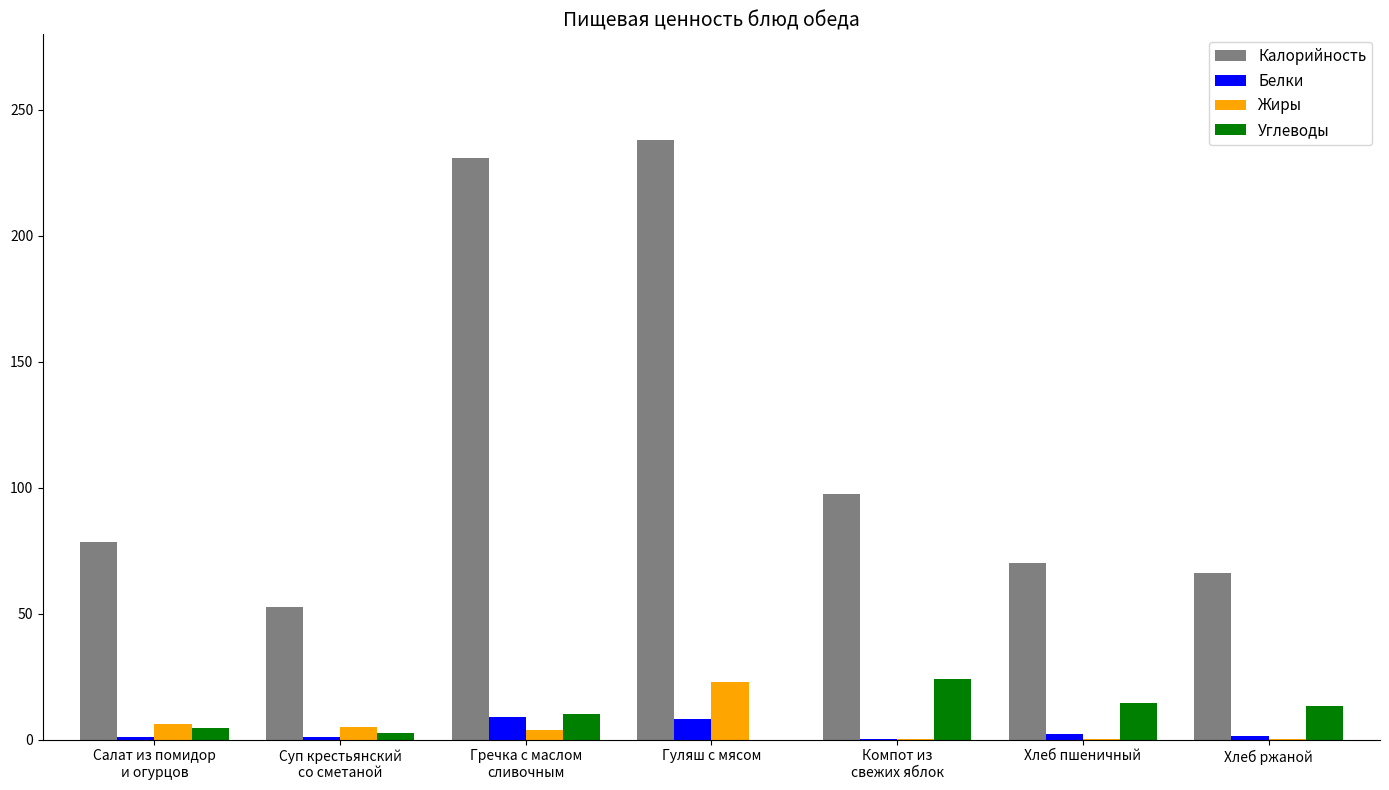

Is it true that Белки equals 1.2 at Суп крестьянский
со сметаной?

True